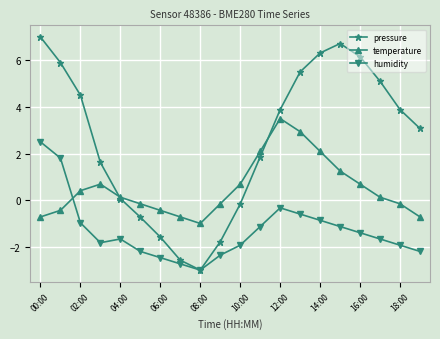

Which series has the largest total across all categories?

pressure